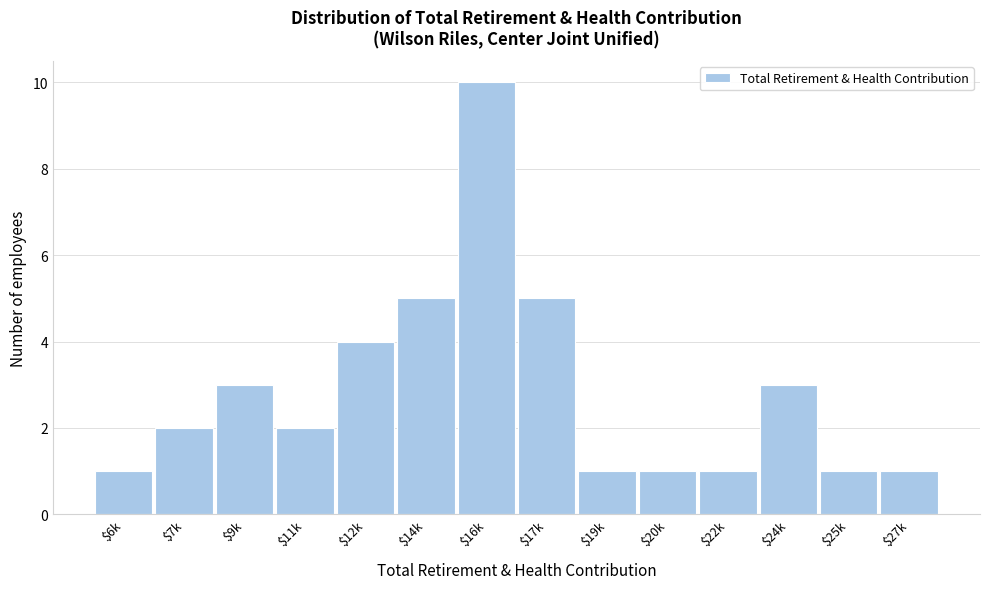

Reading left to right, list all the values displayed in this chart.

1	2	3	2	4	5	10	5	1	1	1	3	1	1